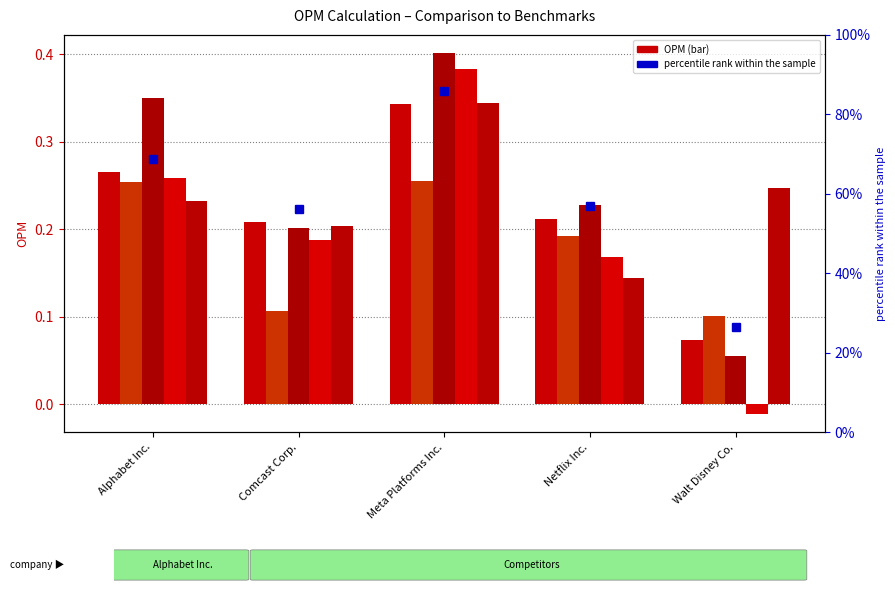

How many data points in 2020-12-31 are above 0?

4